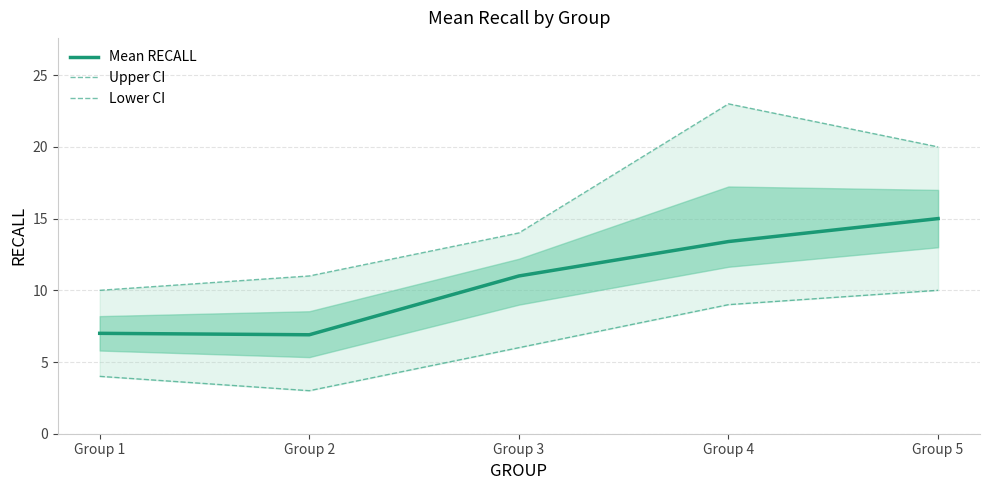

Is the value of Mean RECALL at Group 2 greater than the value of Lower CI at Group 1?

Yes